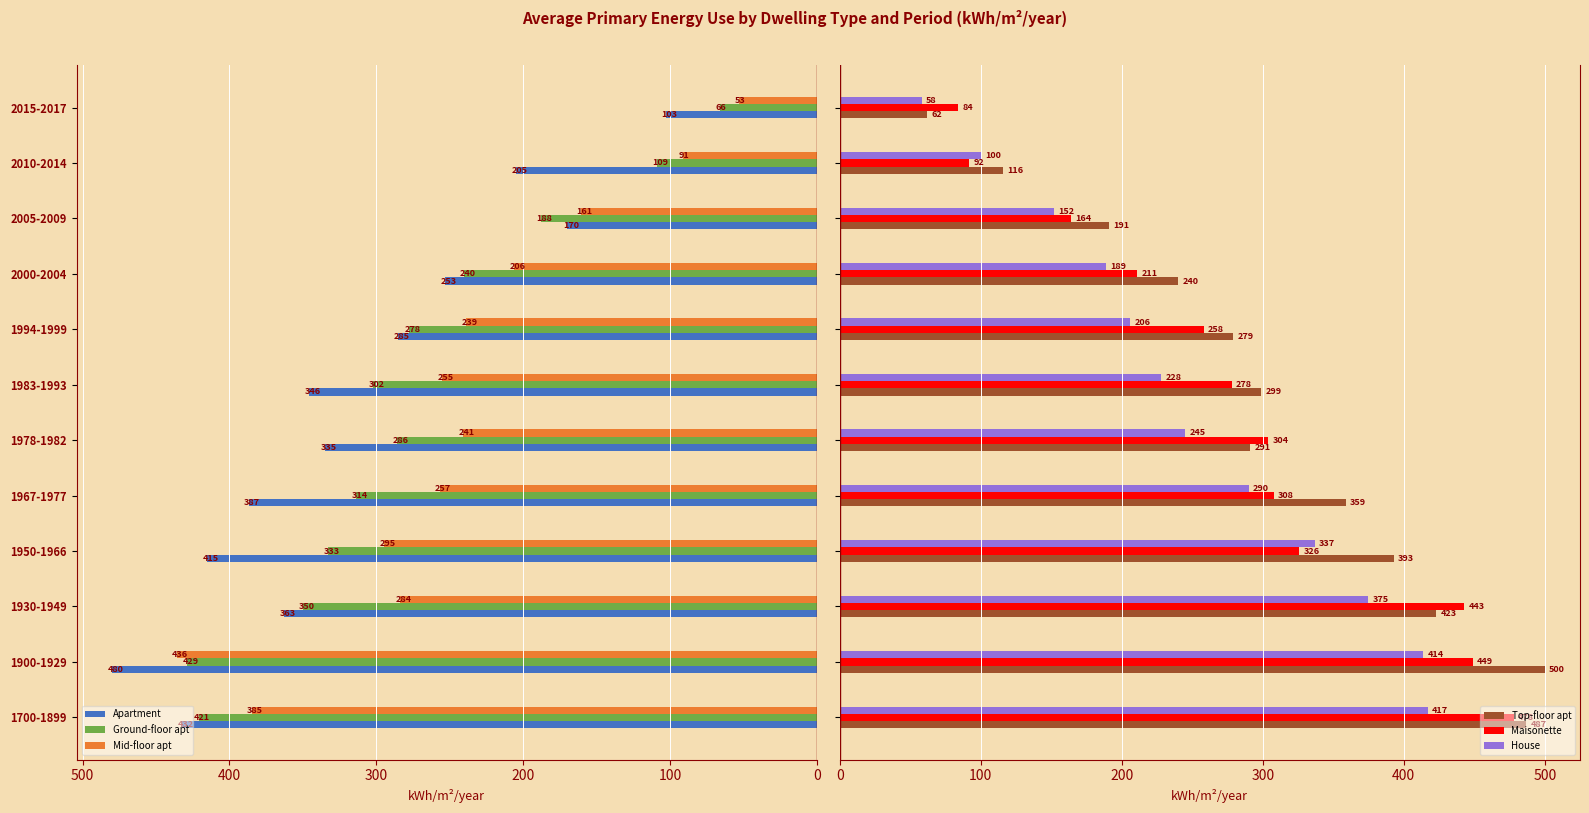

Rank the series by their maximum value, from lowest to highest.

House, Ground-floor apt, Mid-floor apt, Maisonette, Apartment, Top-floor apt